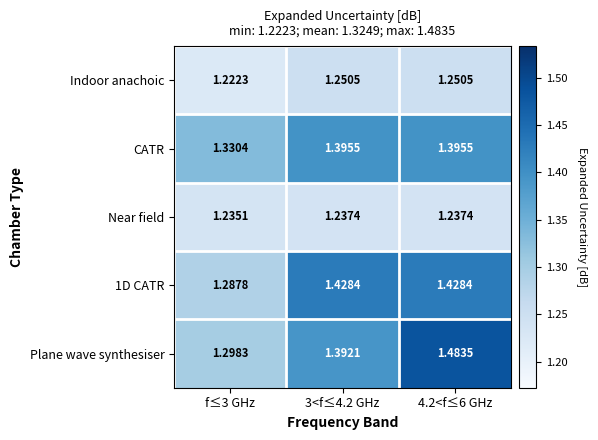

Is the value of Near field at 4.2<f≤6 GHz greater than the value of Plane wave synthesiser at 4.2<f≤6 GHz?

No